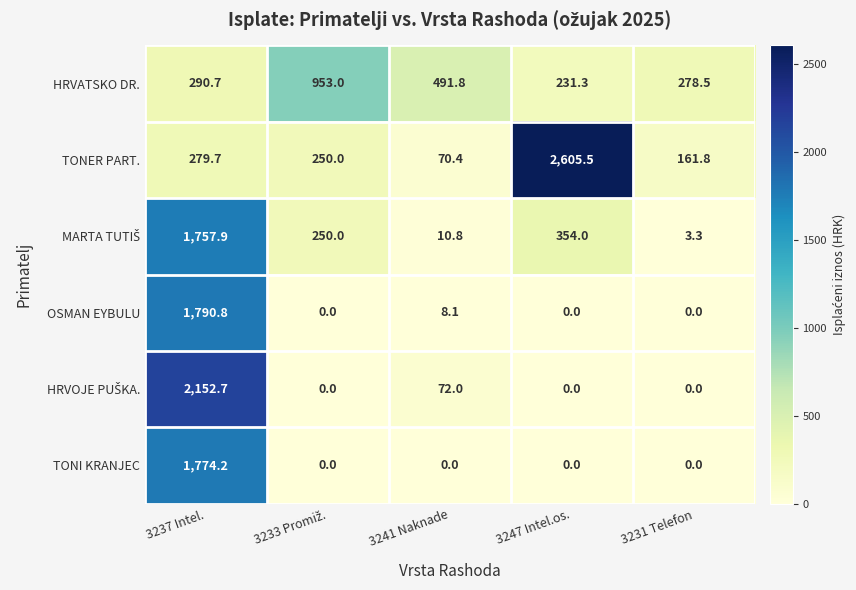

The value of TONER PART. at 3231 Telefon is 161.8. True or false?

True